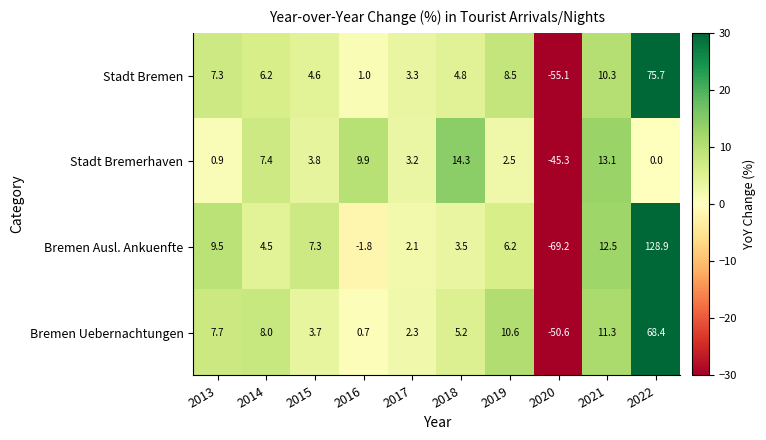

Rank the series at 2016 from highest to lowest value.

Stadt Bremerhaven, Stadt Bremen, Bremen Uebernachtungen, Bremen Ausl. Ankuenfte